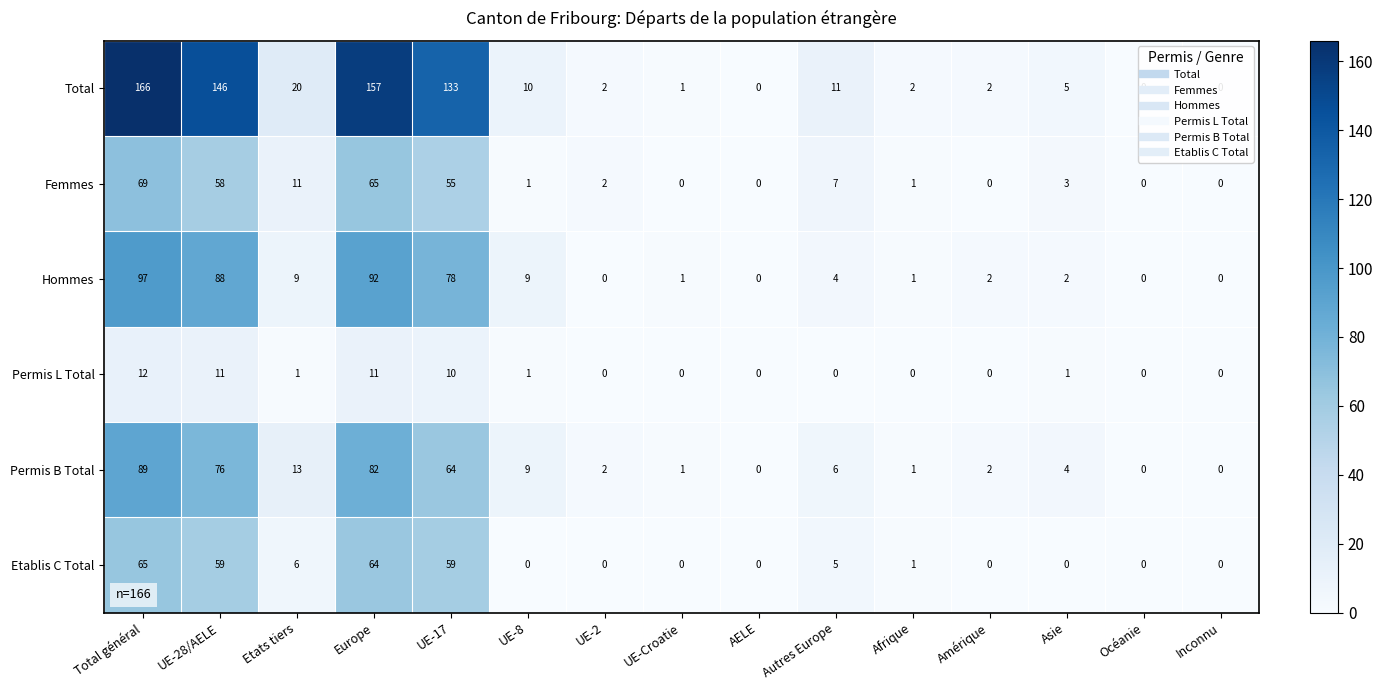

Count the number of data series in this chart.

6